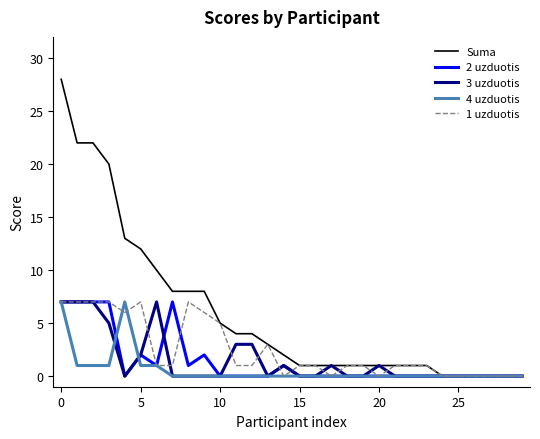

Which series has the widest spread of values?

Suma